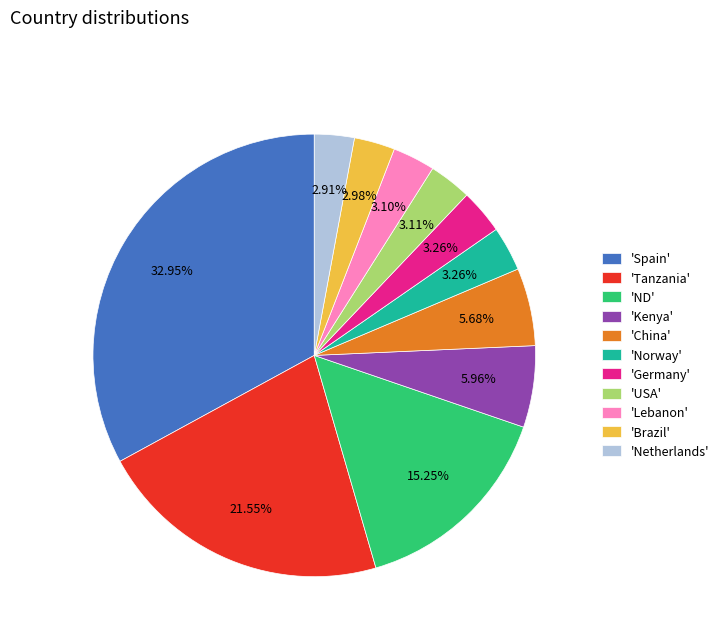

Is there any slice that represents more than half of the pie?

No